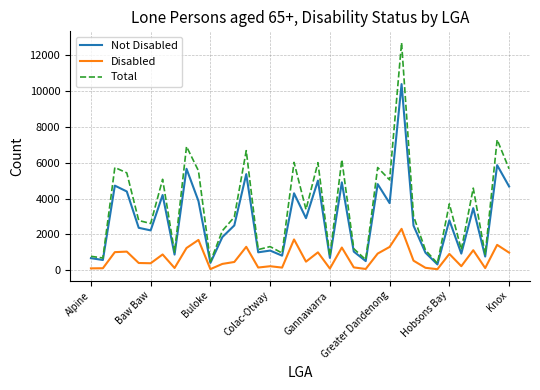

Is this an area chart (filled region under the line)?

No